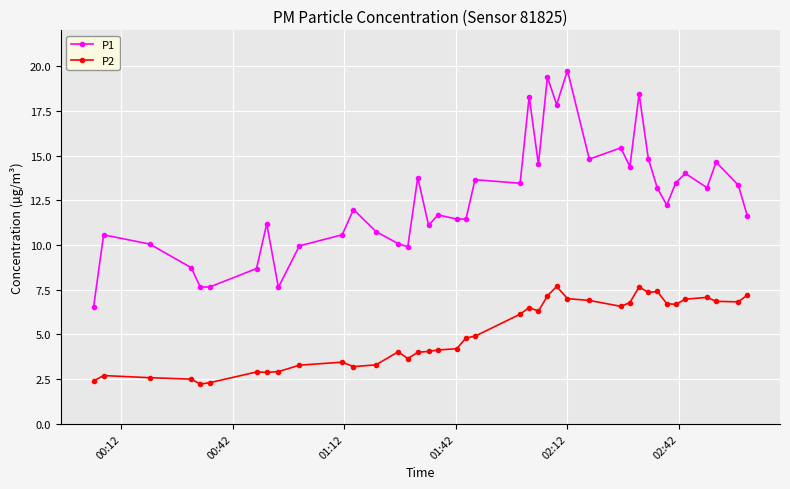

How many distinct data groups are displayed?

2